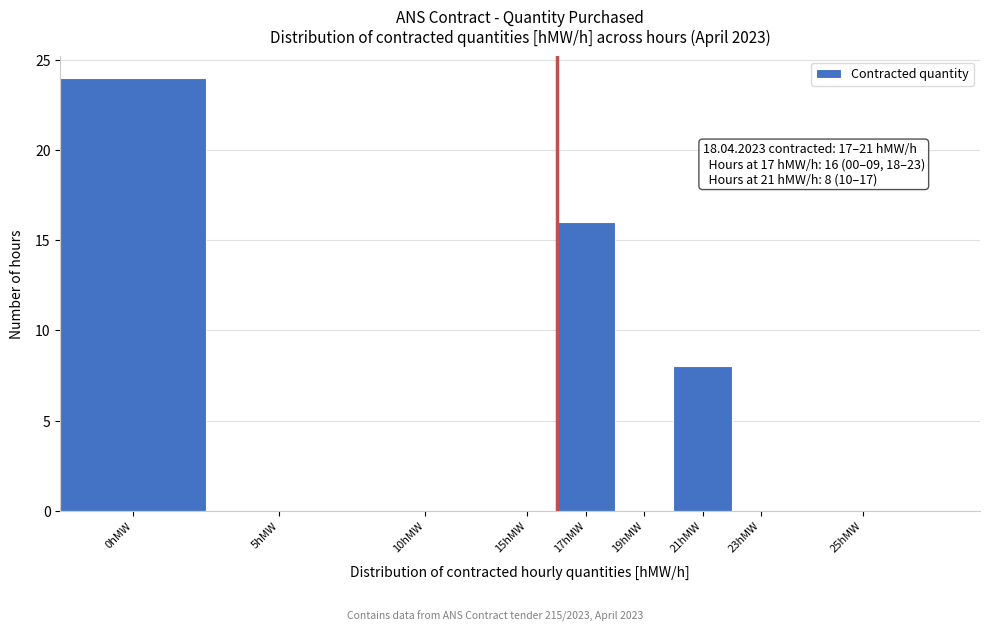

Reading right to left, extract all data points from this chart.

25hMW=0	23hMW=0	21hMW=8	19hMW=0	17hMW=16	15hMW=0	10hMW=0	5hMW=0	0hMW=24